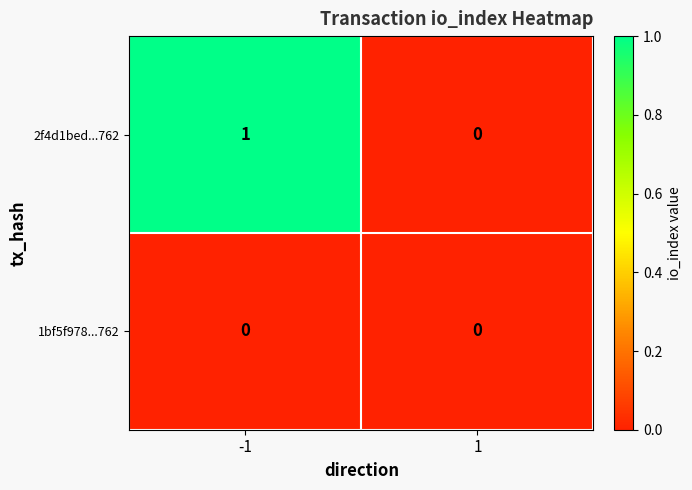

Rank the series by their maximum value, from lowest to highest.

1bf5f978...762, 2f4d1bed...762